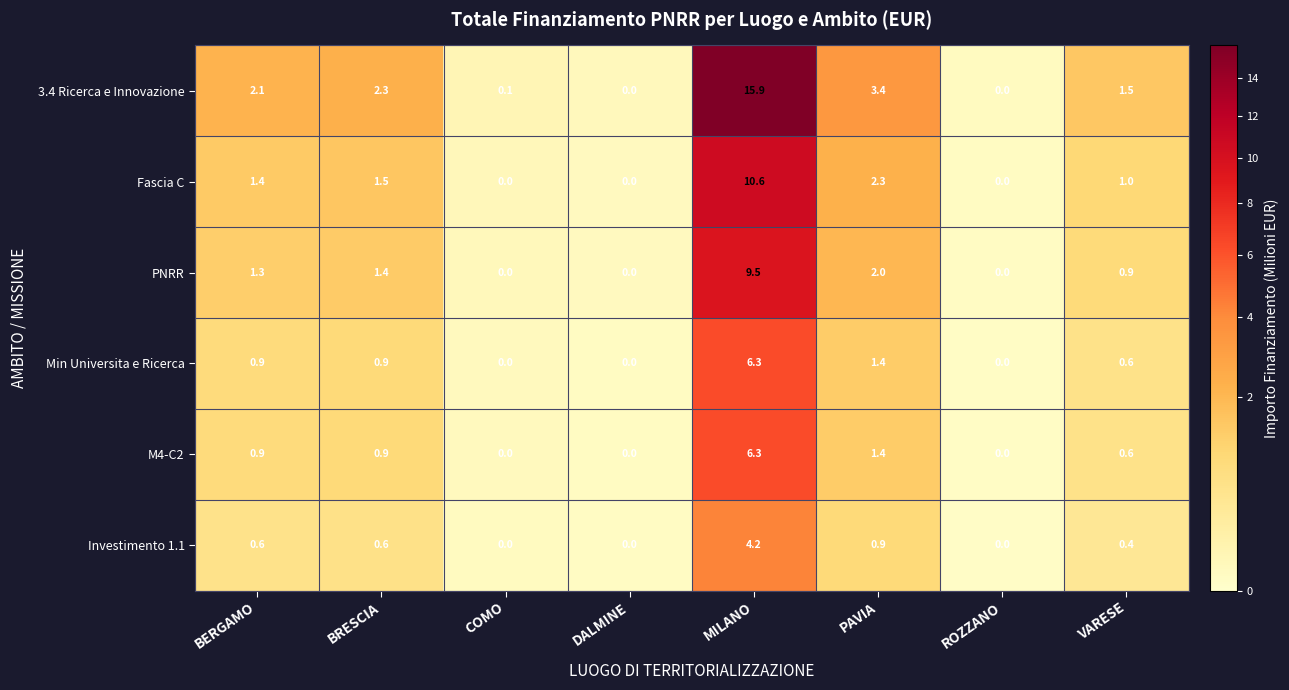

Which series has the largest range (max minus min)?

3.4 Ricerca e Innovazione